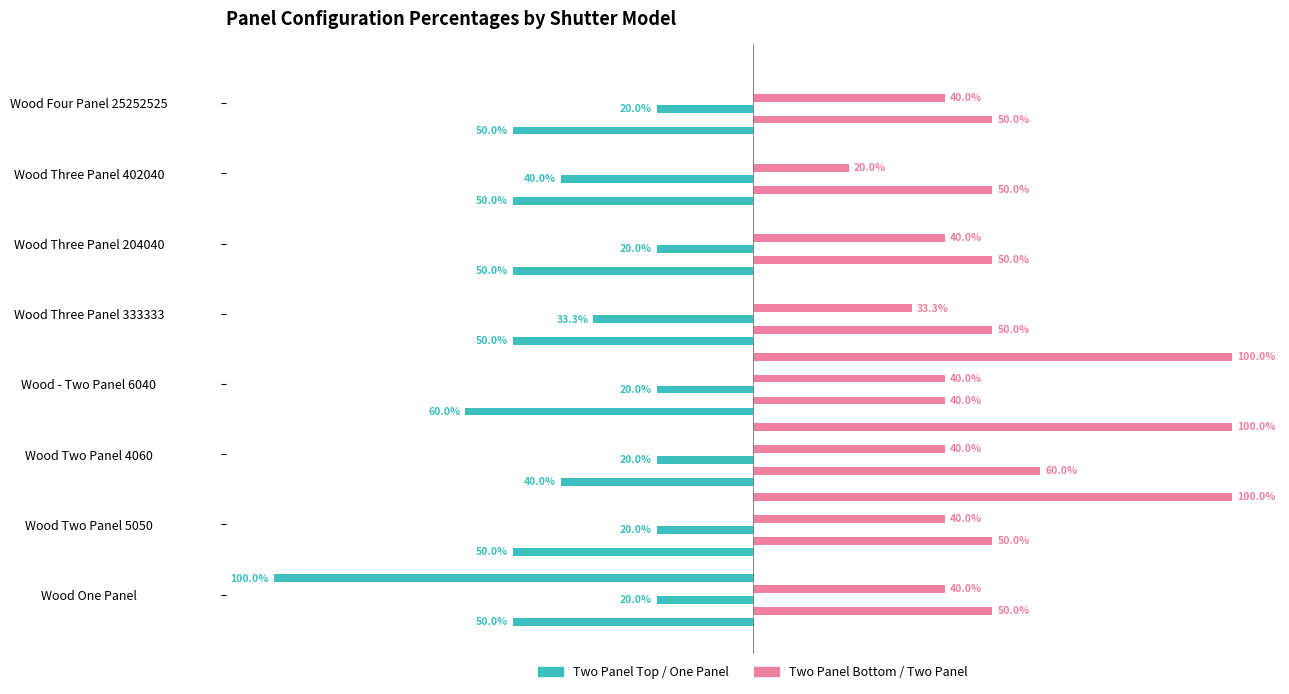

The value of Two Panel Bottom Percent at Wood One Panel is 0.5. True or false?

True